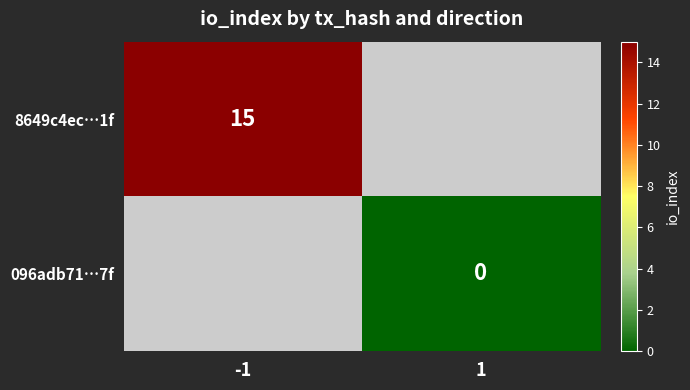

Rank the series at -1 from highest to lowest value.

8649c4ec…1f, 096adb71…7f